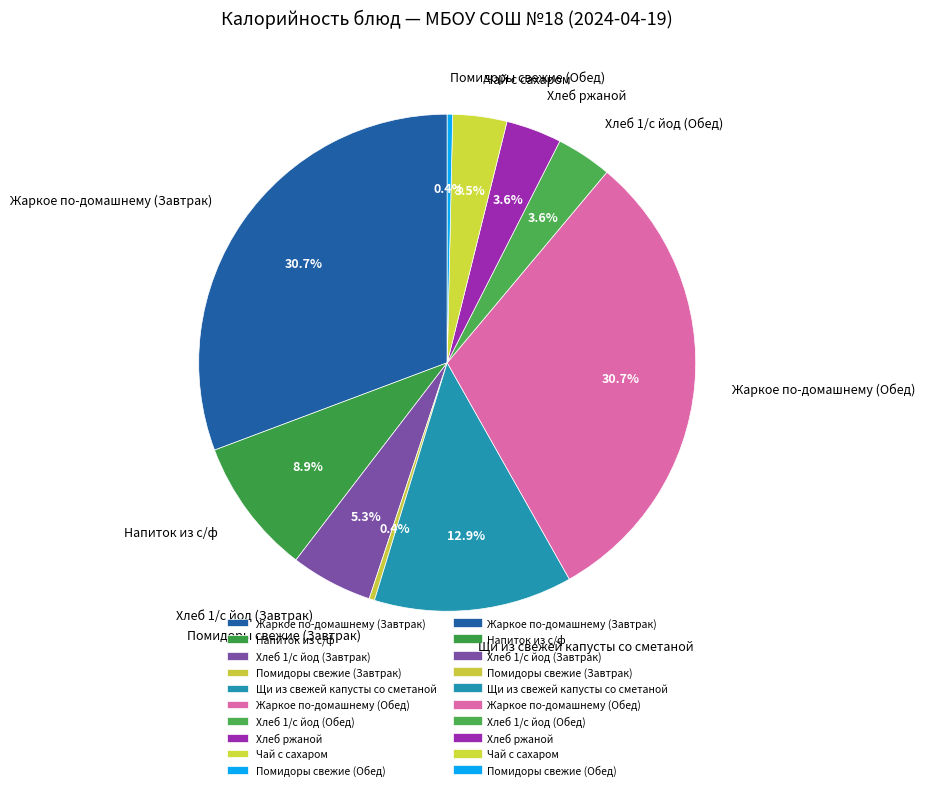

To the nearest percent, what portion does Жаркое по-домашнему (Завтрак) represent?

31%